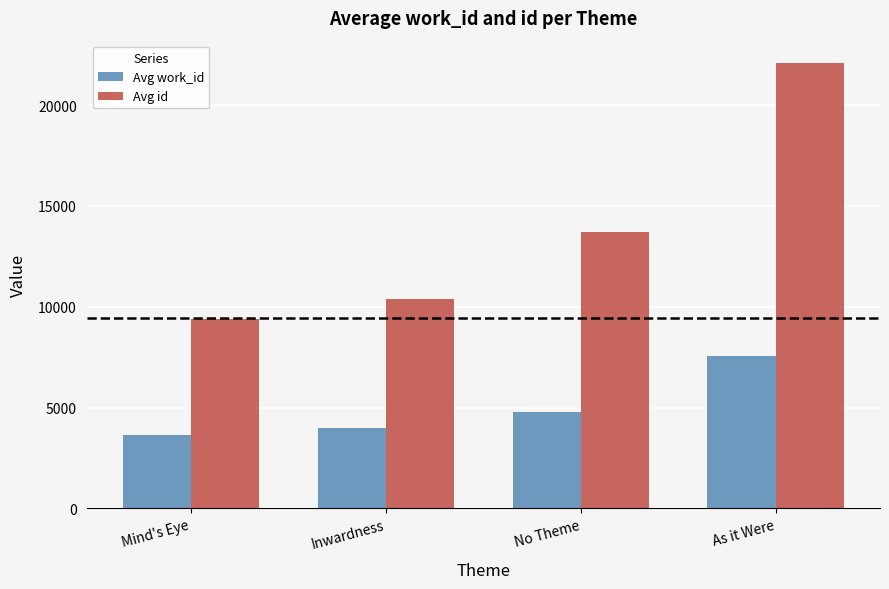

At which category is the sum across all series the highest?

As it Were